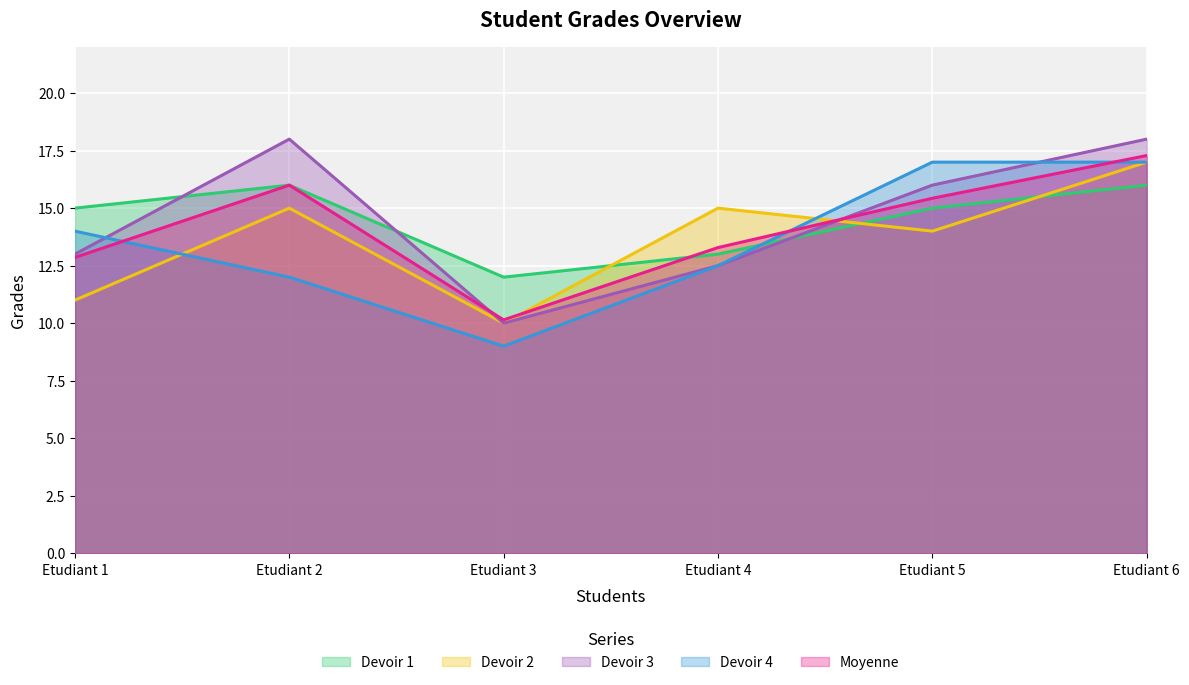

Reading right to left, extract all data points from this chart.

Devoir 1: 16.0	15.0	13.0	12.0	16.0	15.0
Devoir 2: 17.0	14.0	15.0	10.0	15.0	11.0
Devoir 3: 18.0	16.0	12.5	10.0	18.0	13.0
Devoir 4: 17.0	17.0	12.5	9.0	12.0	14.0
Moyenne: 17.3	15.4	13.3	10.1	16.0	12.9